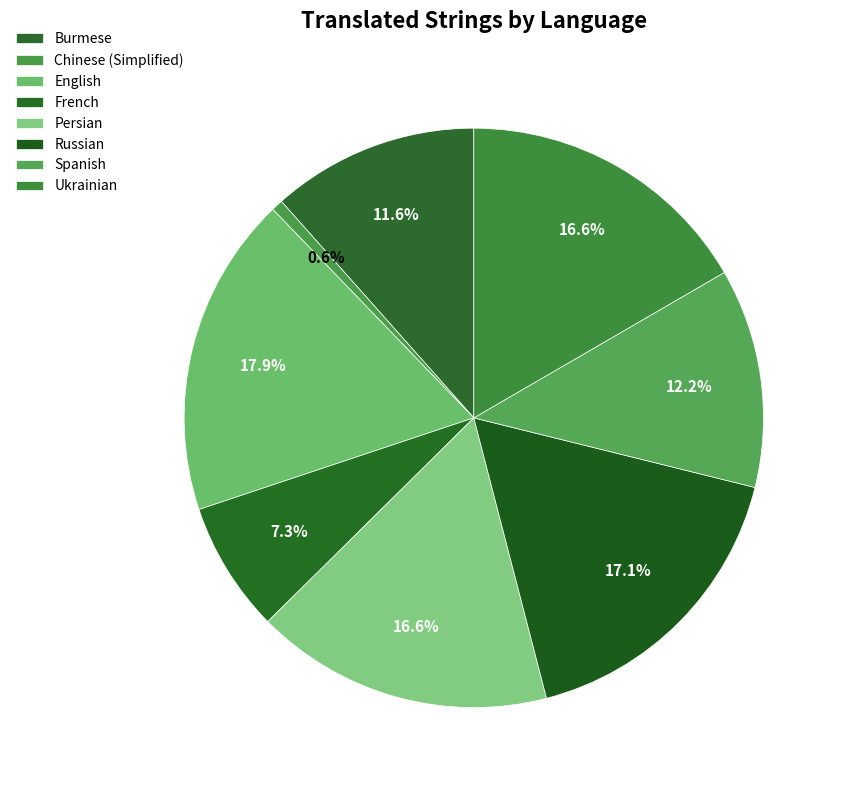

True or false: Chinese (Simplified) accounts for 1% of the total.

True